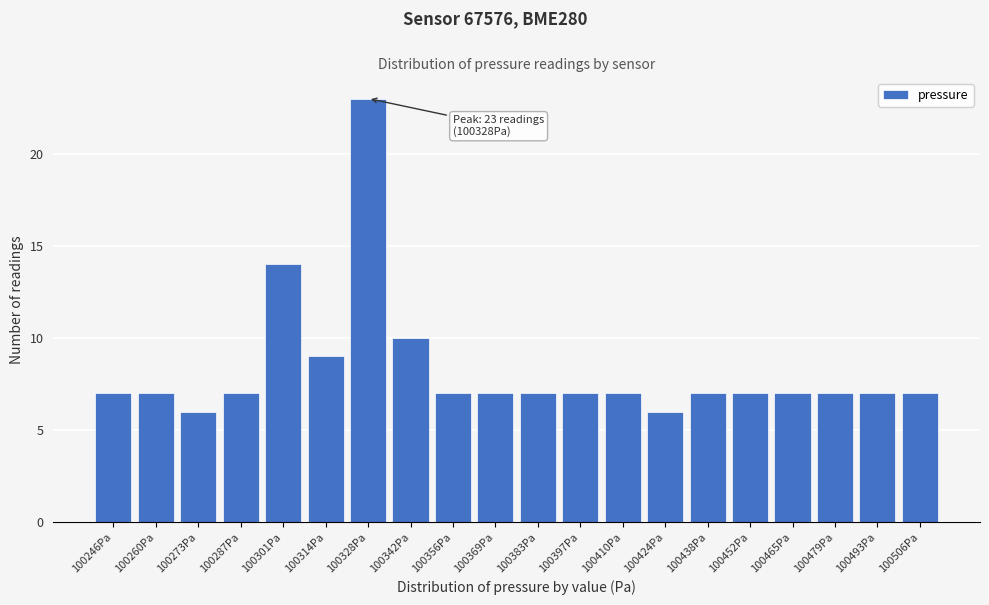

Reading left to right, extract all data points from this chart.

100246Pa=7	100260Pa=7	100273Pa=6	100287Pa=7	100301Pa=14	100314Pa=9	100328Pa=23	100342Pa=10	100356Pa=7	100369Pa=7	100383Pa=7	100397Pa=7	100410Pa=7	100424Pa=6	100438Pa=7	100452Pa=7	100465Pa=7	100479Pa=7	100493Pa=7	100506Pa=7